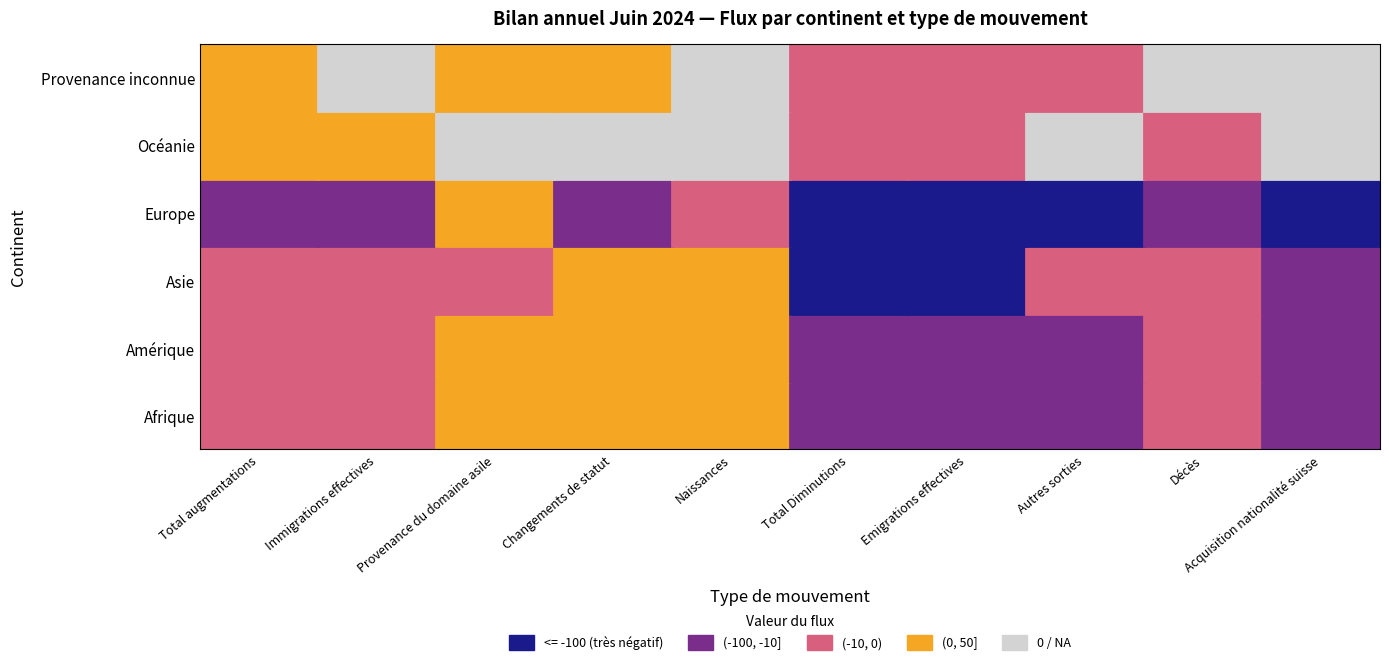

Which series has the widest spread of values?

Europe